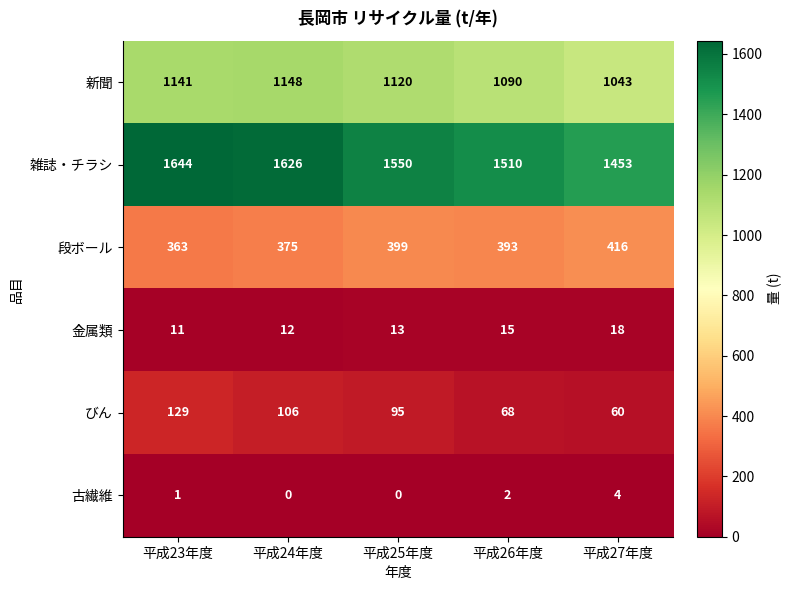

What is the sum of the 新聞 values at 平成23年度 and 平成27年度?

2184